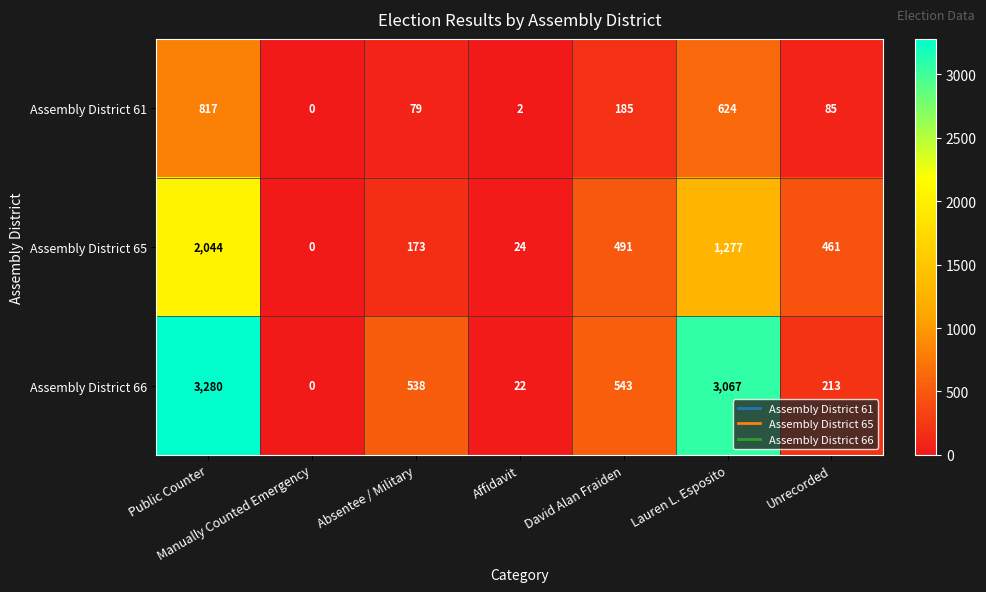

Count the number of data series in this chart.

3